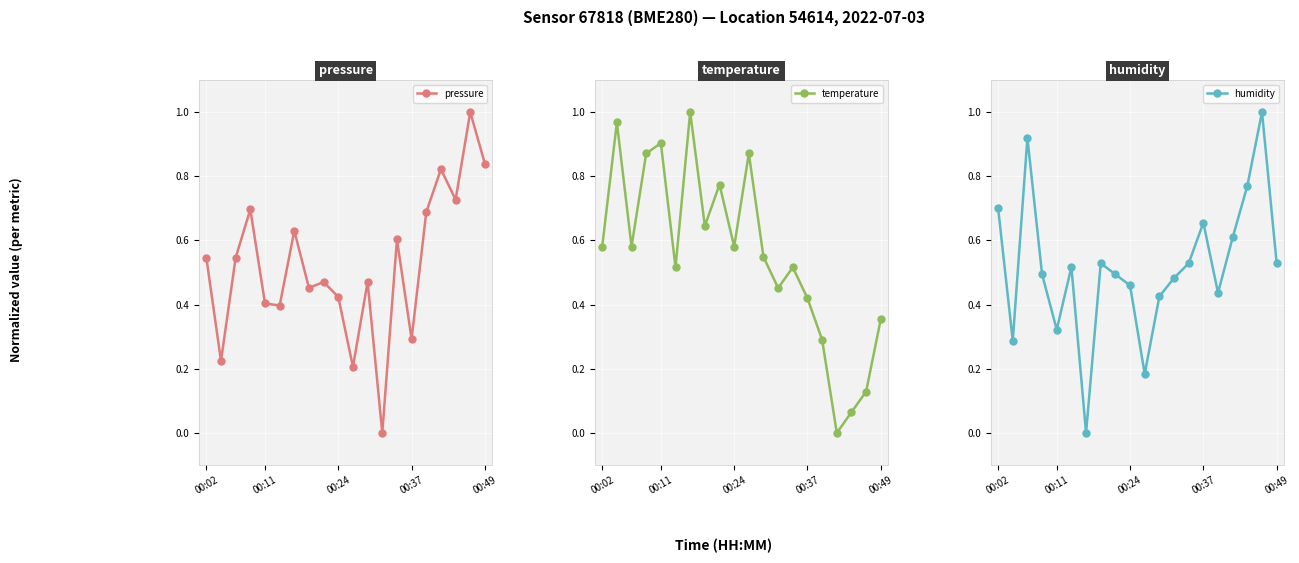

The value of pressure at 00:37 is 0.3. True or false?

True